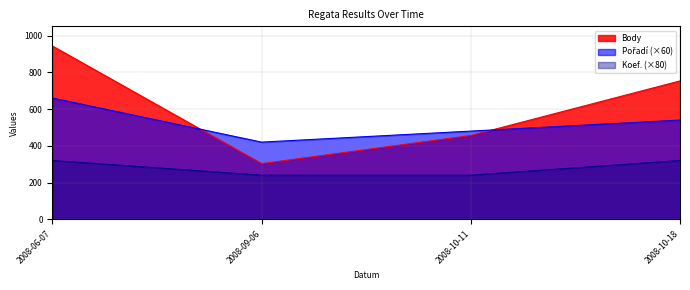

What value does the Body series have at 2008-09-06, to the nearest 50?

300